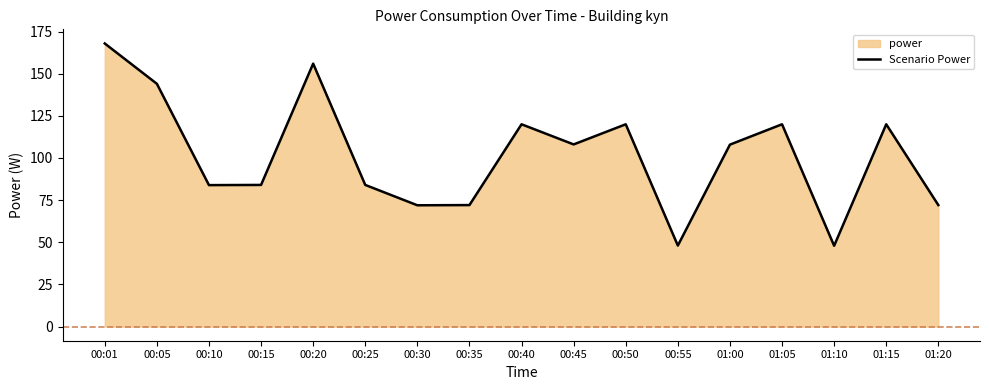

True or false: the data shows 107.9 at 01:00.

True